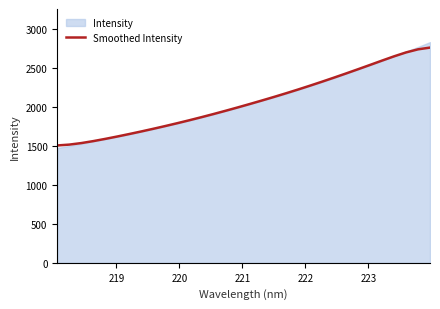

What is the highest value of the Smoothed Intensity series?

2761.5